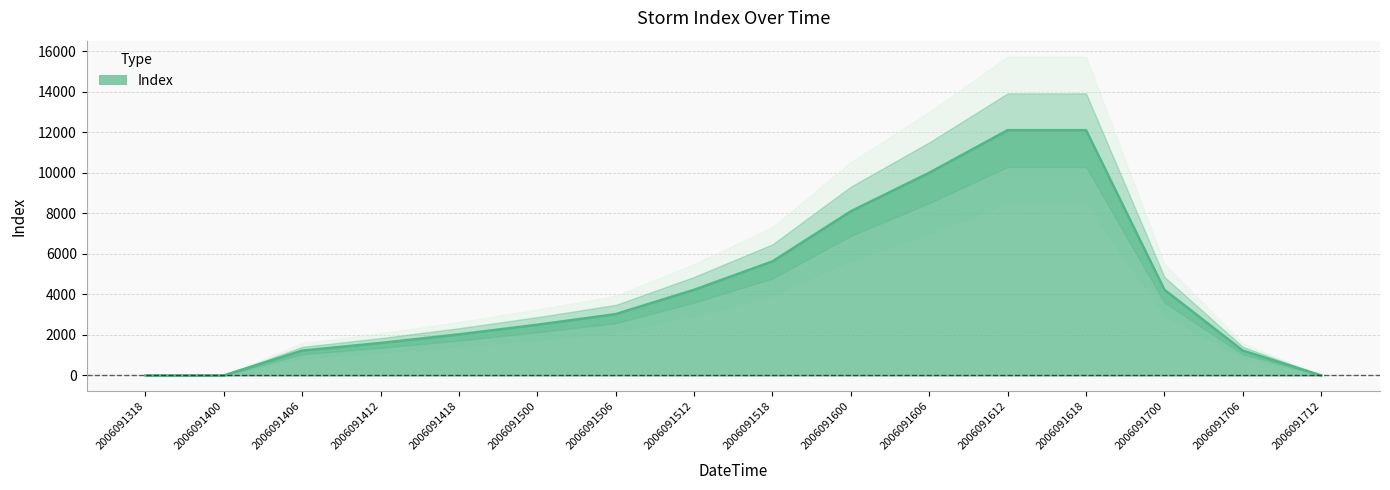

What is the difference between the values at 2006091318 and 2006091706?

1225